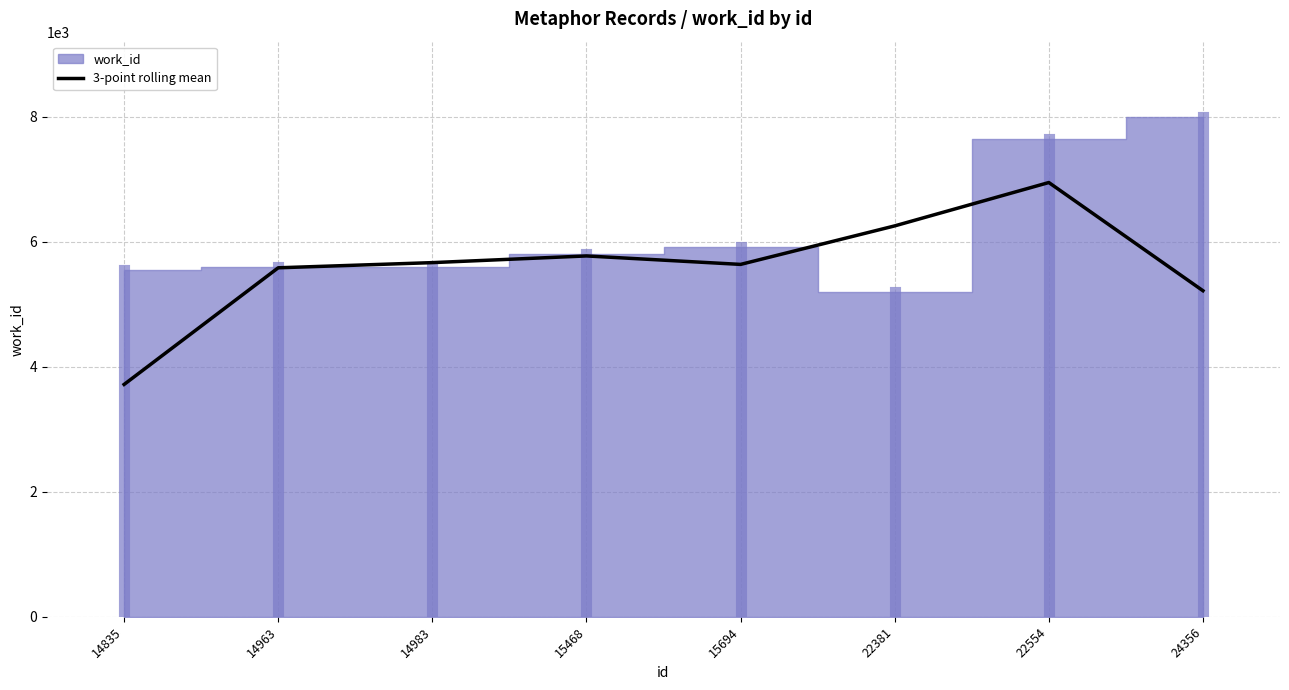

The 3-point rolling mean series shows 6253.0 at 22381. True or false?

True